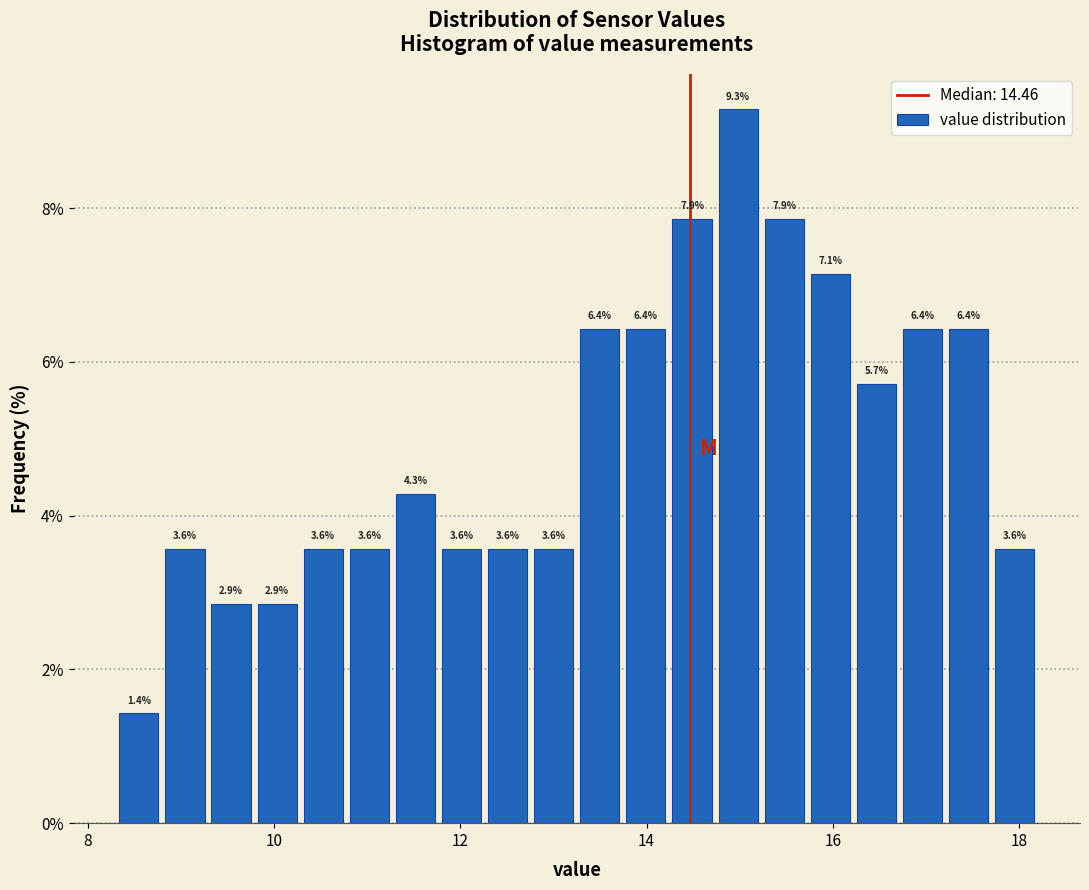

Read against the x-axis, roughly where is the centre of the tallest bar?

15.0